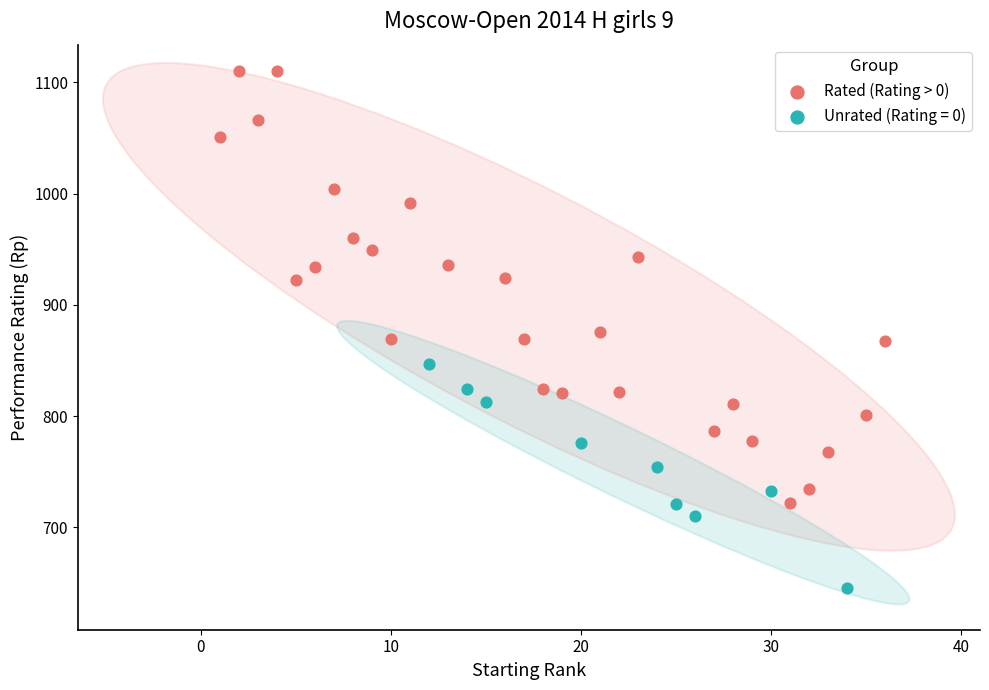

Which series has the largest Y range (max minus min)?

Rated (Rating > 0)